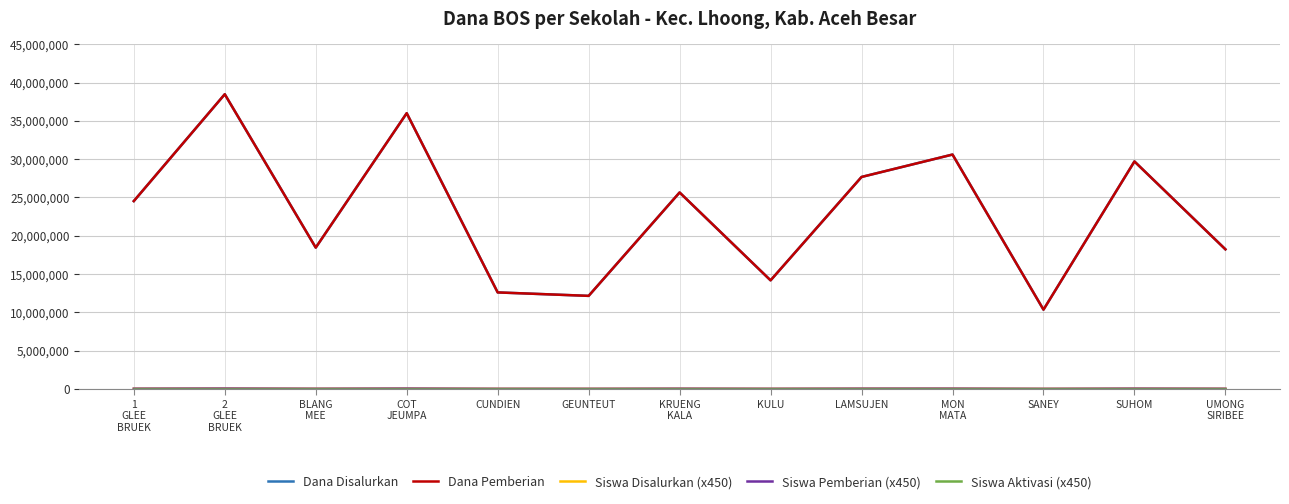

What is the approximate value of Siswa Pemberian (x450) at MON
MATA, to the nearest 10?

32850